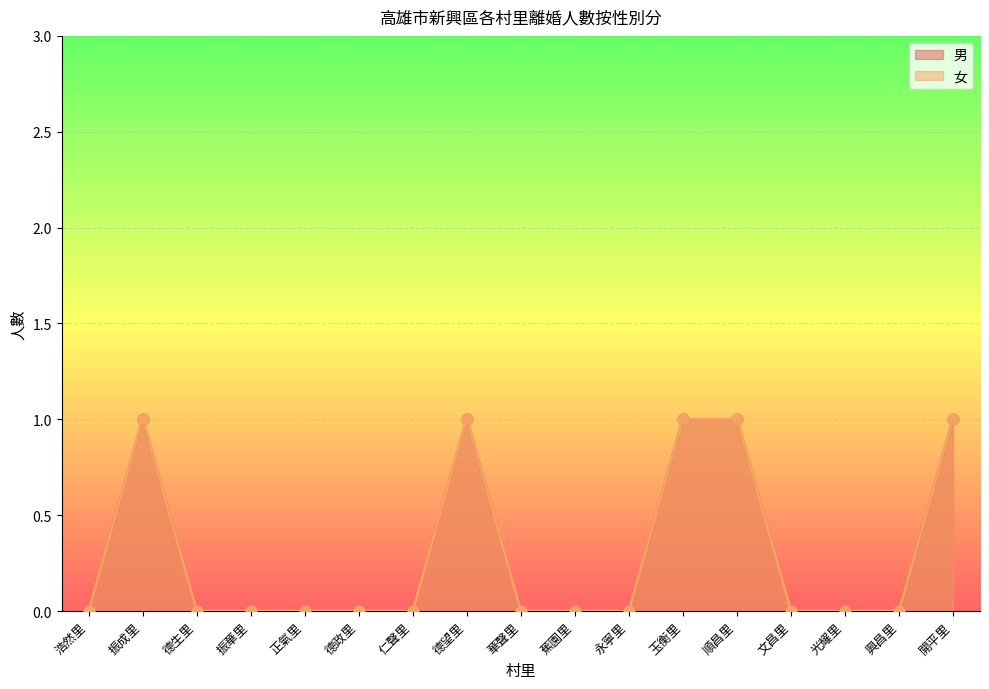

Which series has the largest Y range (max minus min)?

男